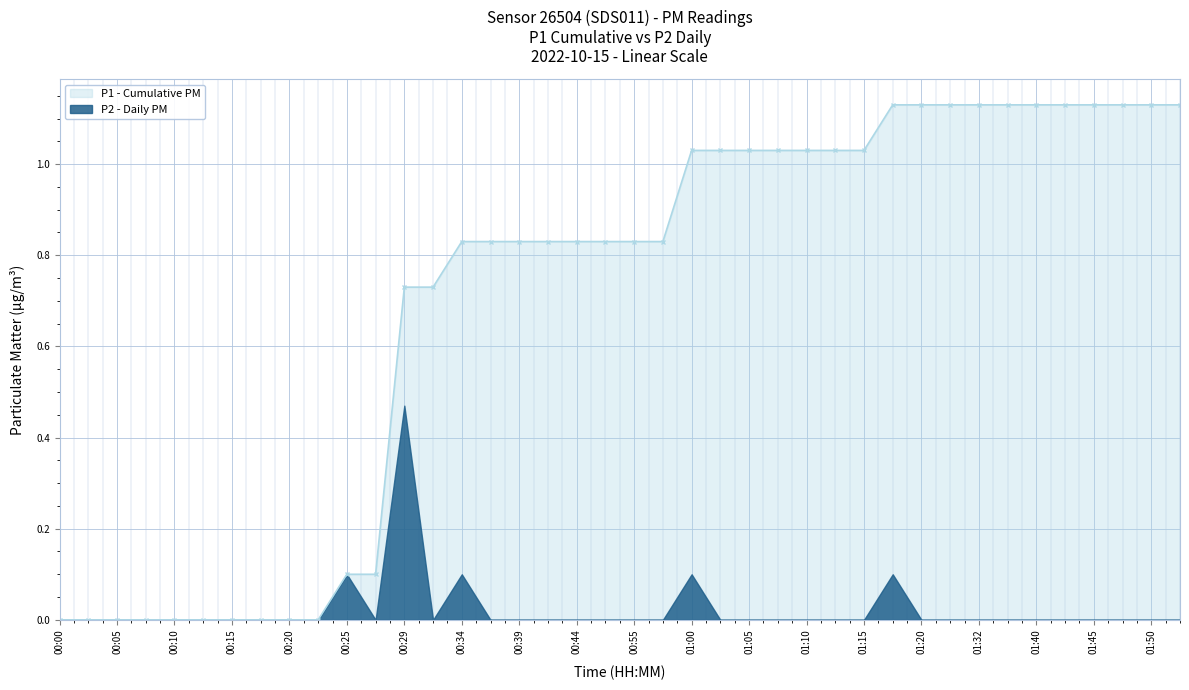

Which series has the widest spread of values?

P1